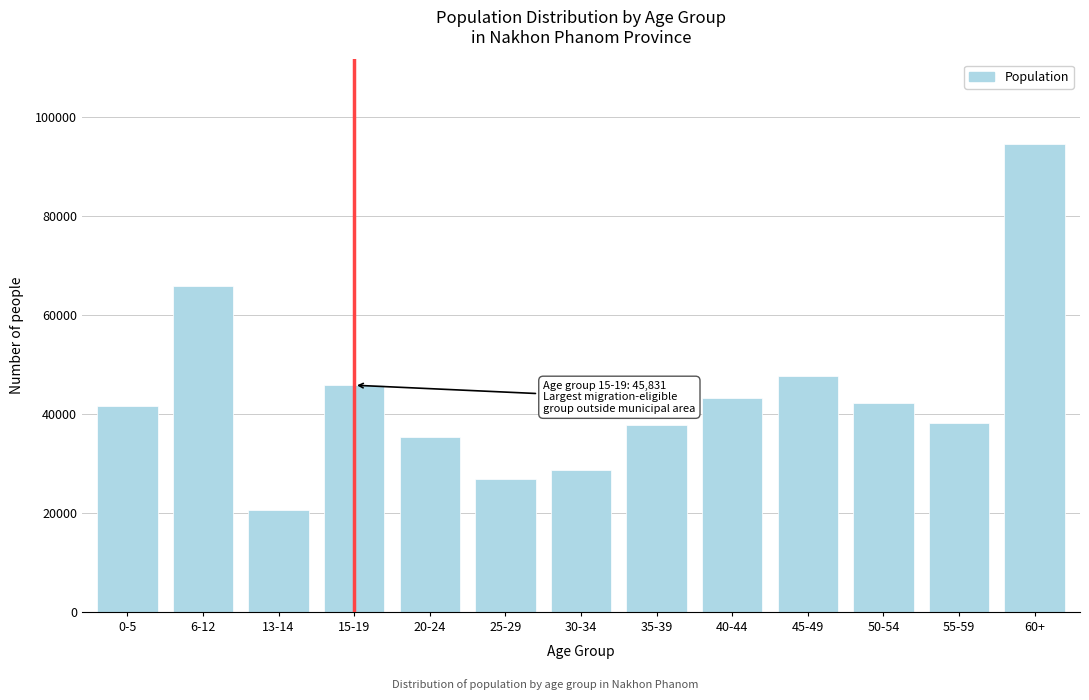

What is the value of the 11th bar from the left?

42306